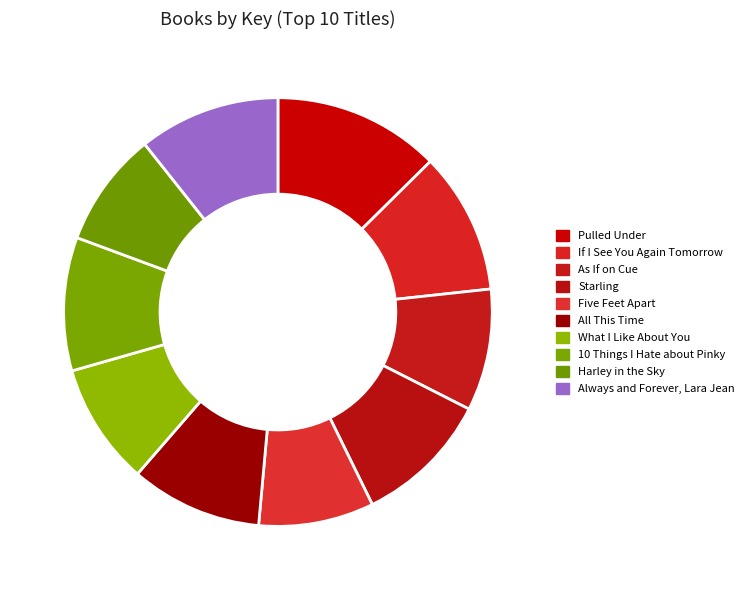

To the nearest percent, what is the combined percentage of 10 Things I Hate about Pinky and As If on Cue?

19%